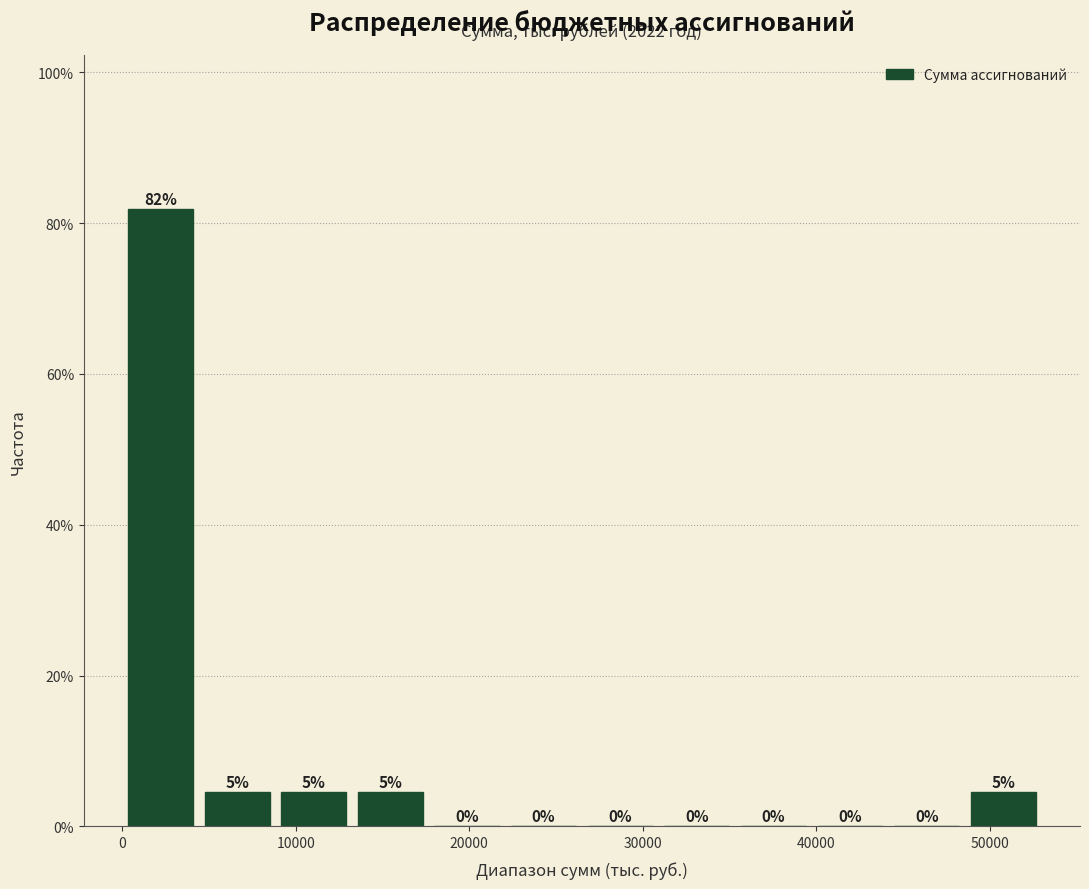

Over which range of the x-axis is the bar tallest?

0 to 4000